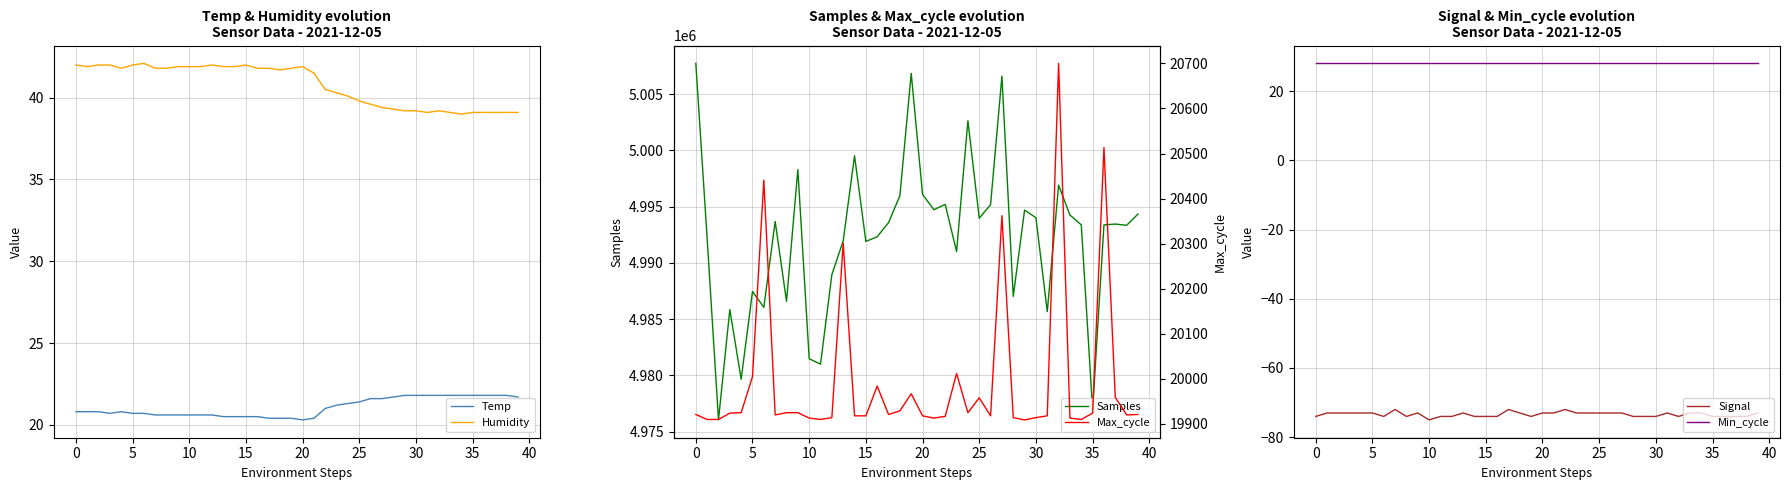

True or false: Humidity and Signal intersect in this chart.

False